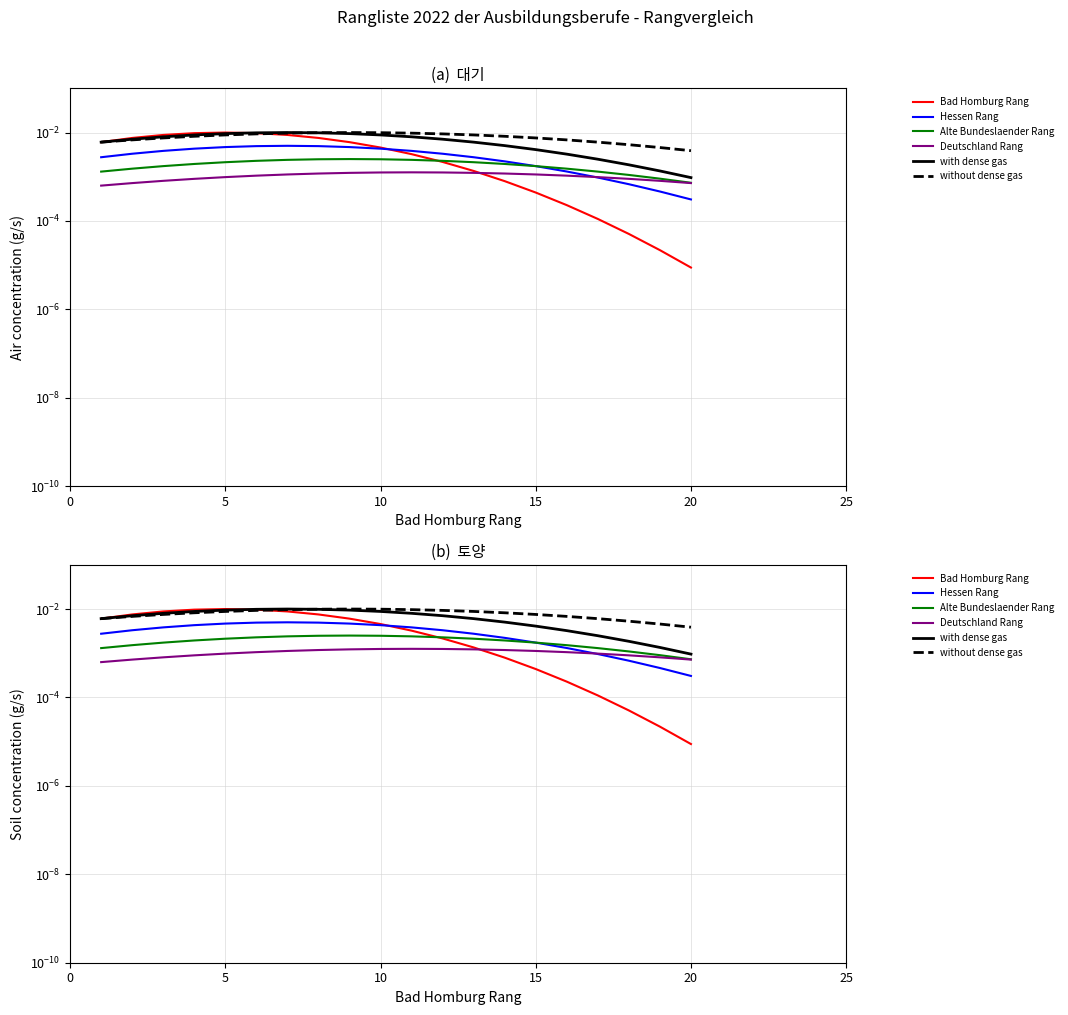

Which series has the largest total across all categories?

without dense gas